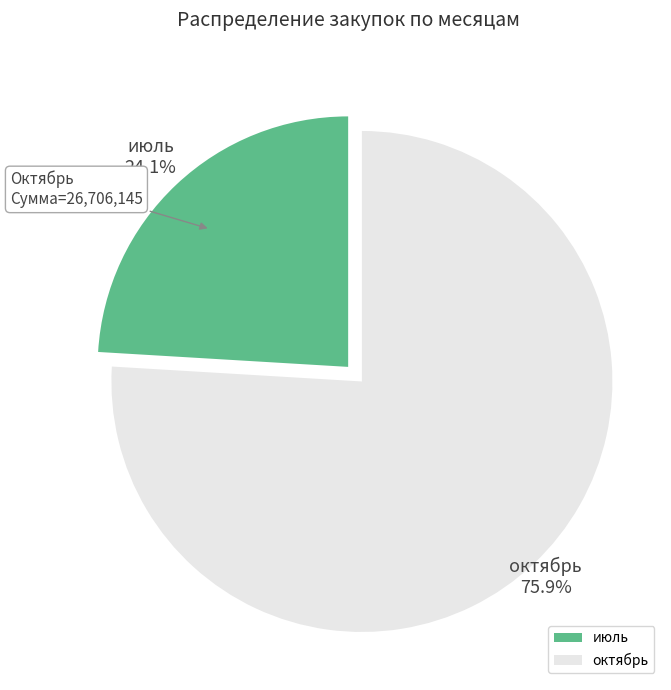

Does any single category account for the majority?

Yes